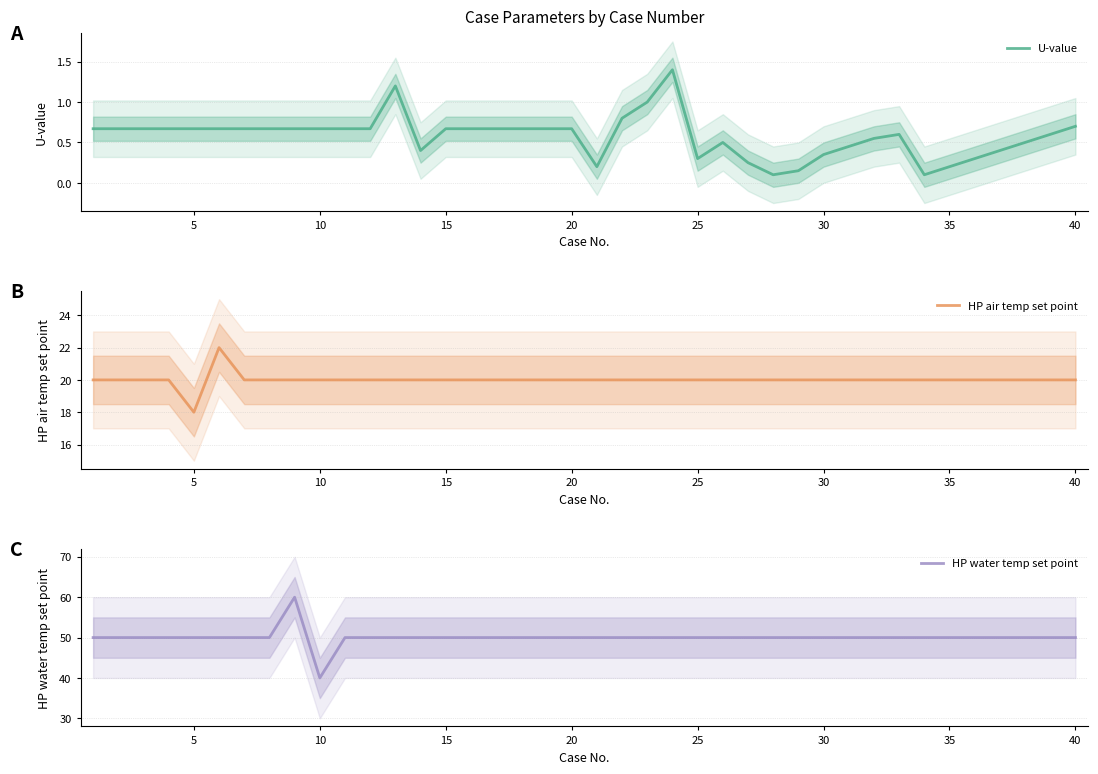

List the series in order of their peak value, highest first.

HP water temp set point, HP air temp set point, U-value